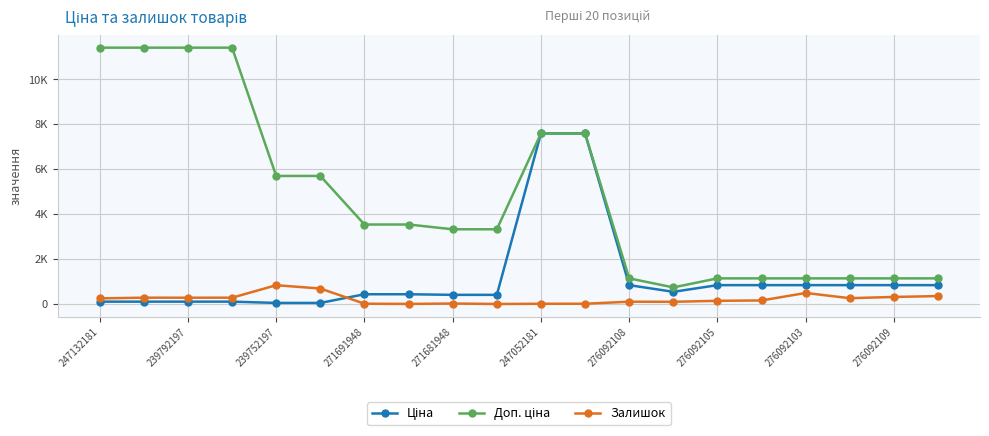

What is the minimum value shown in the chart?

10.0